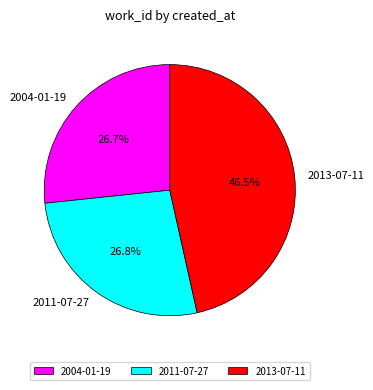

True or false: 2004-01-19 accounts for 36% of the total.

False